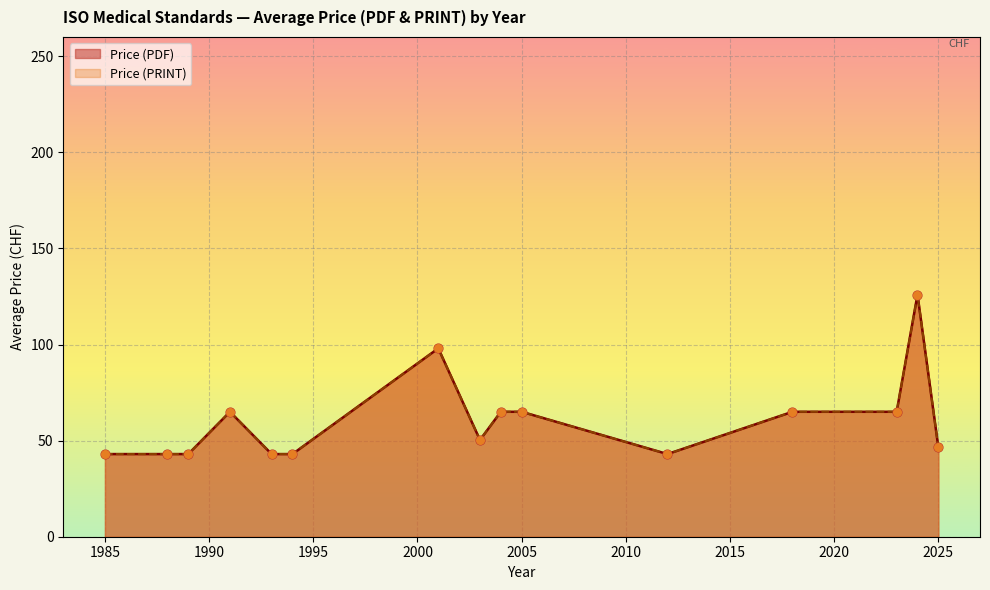

What is the total value across all series at 2023?

130